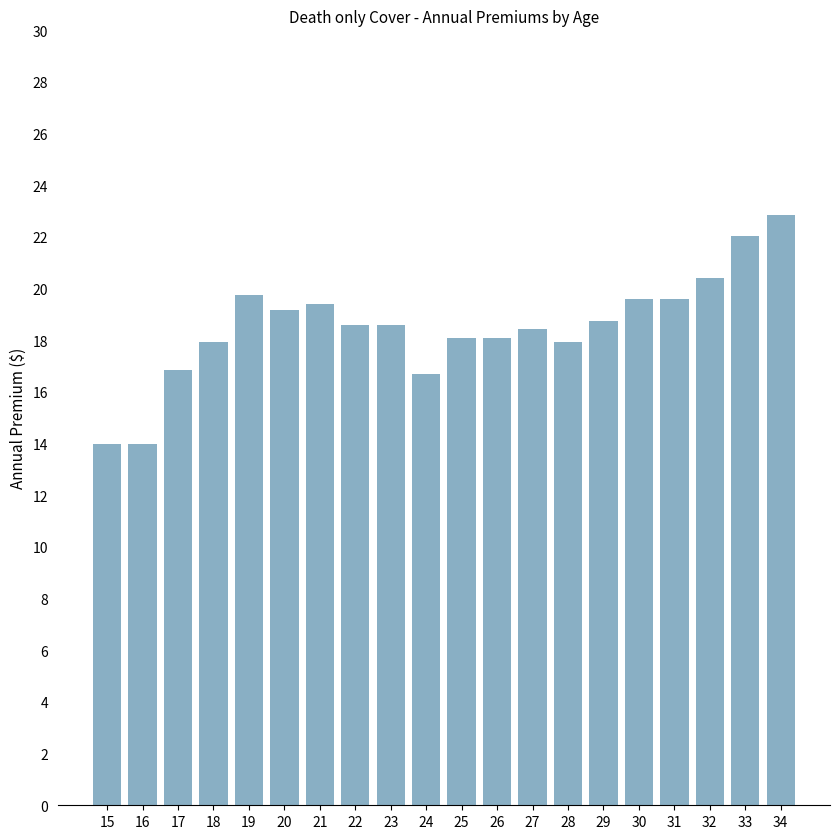

The chart shows a value of 26.3 at 21. True or false?

False